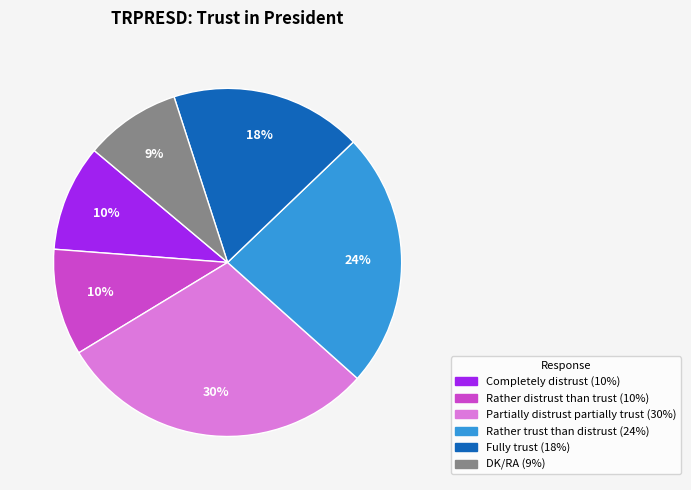

How many segments does this pie chart have?

6